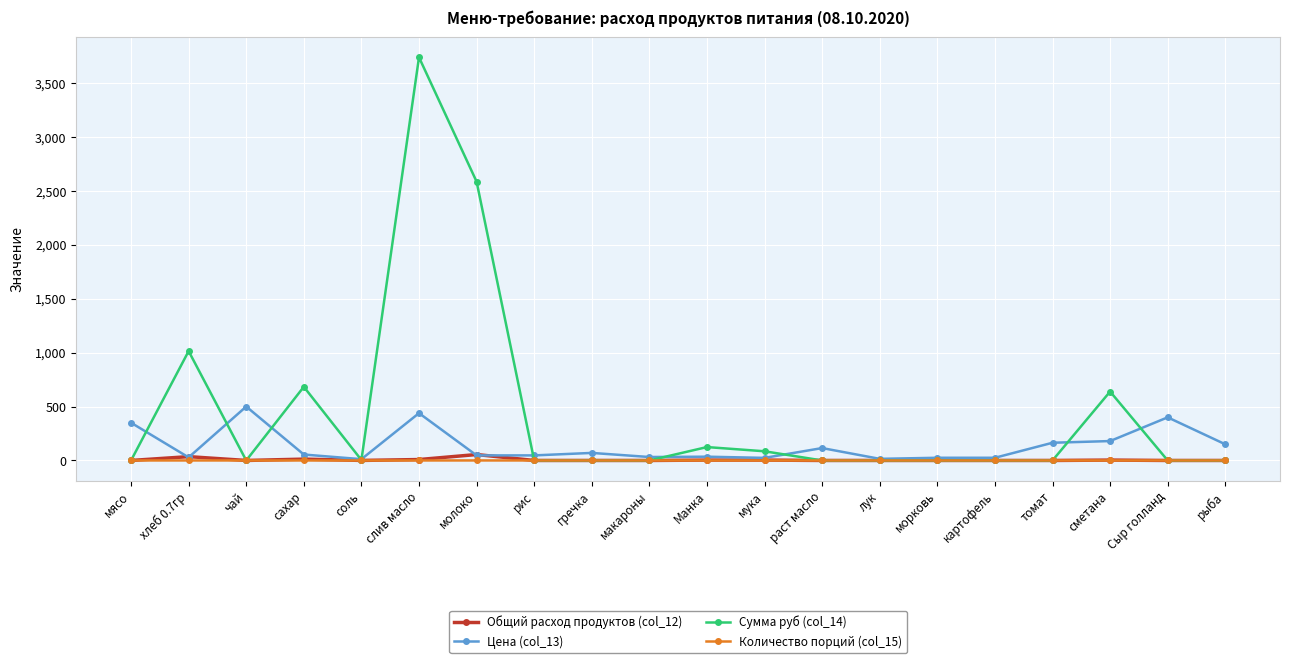

At which label does Сумма руб (col_14) reach its peak?

слив масло